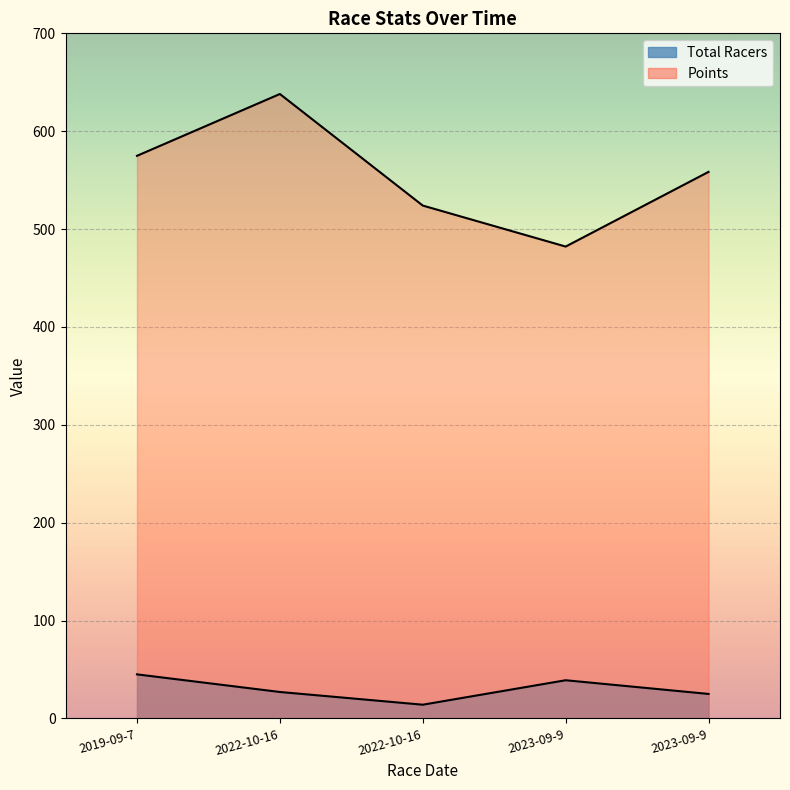

What is the label of the 2nd point from the left?

2022-10-16